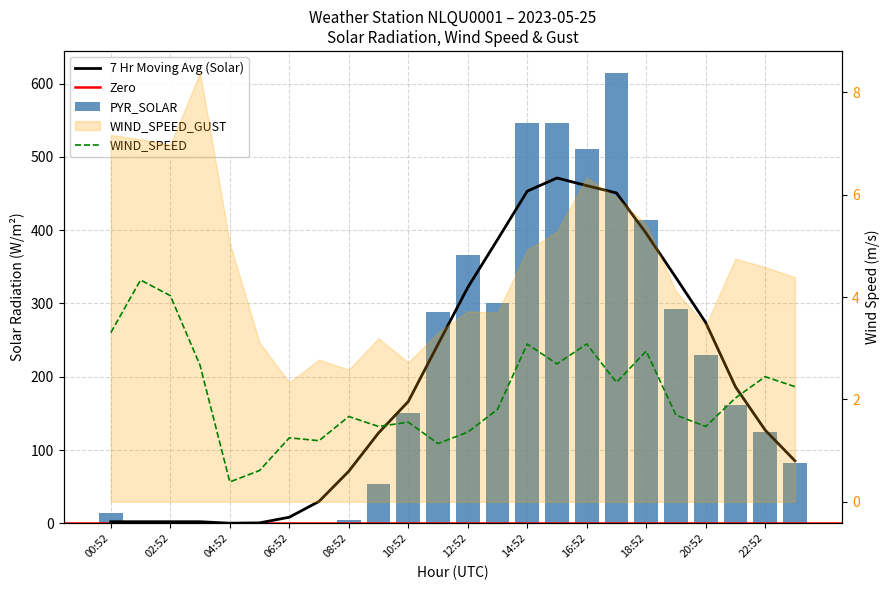

How many data points in WIND_SPEED are less than 2?

12